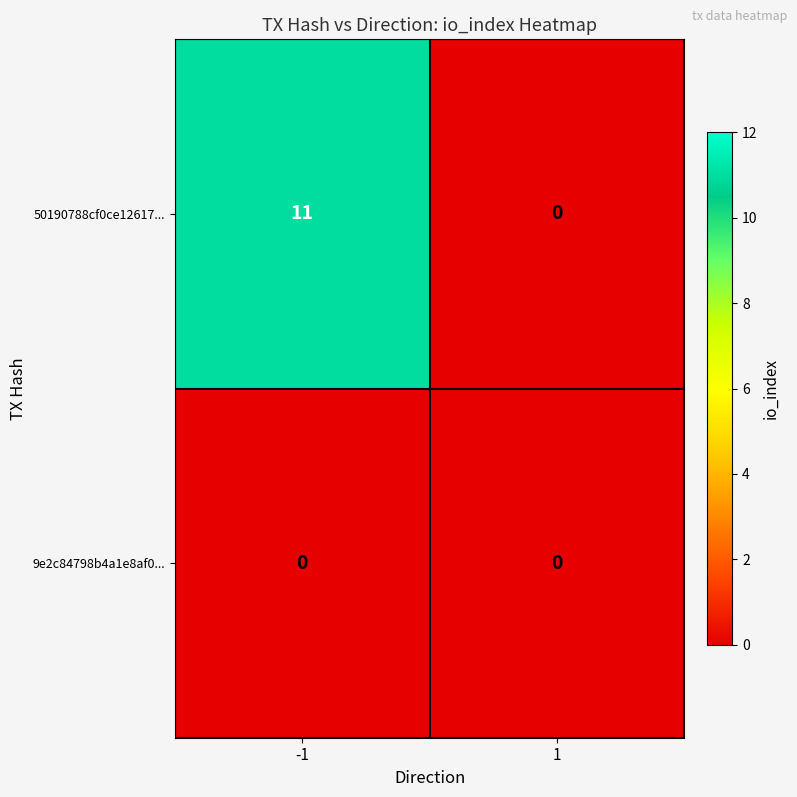

Count the number of categories in the chart.

2